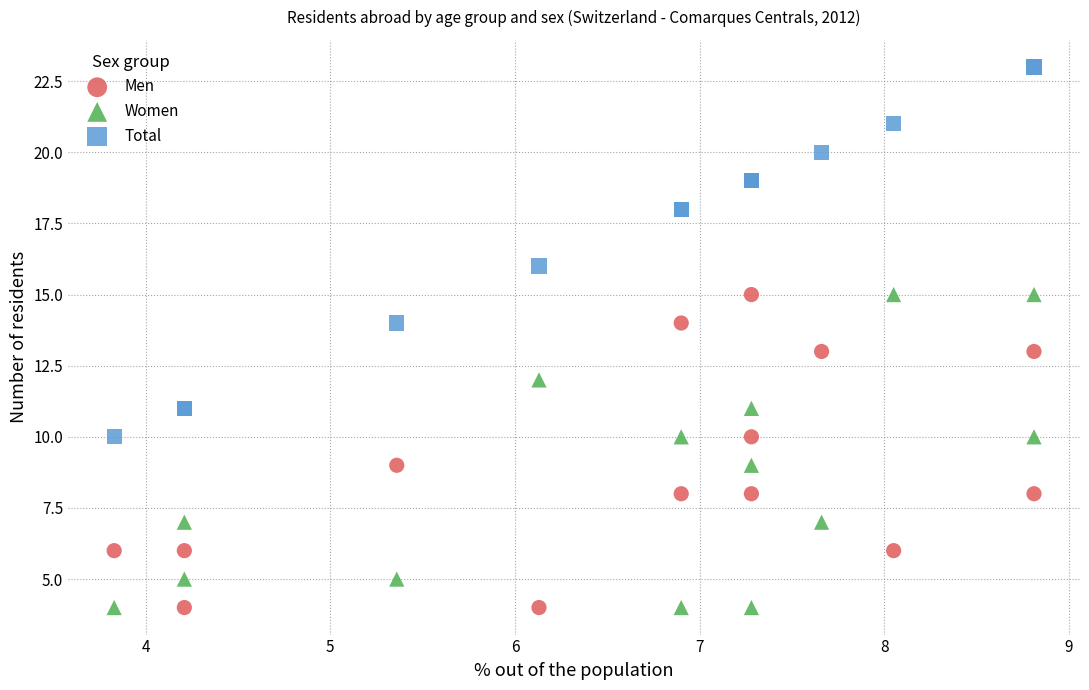

Which series has the widest spread of Y values?

Total